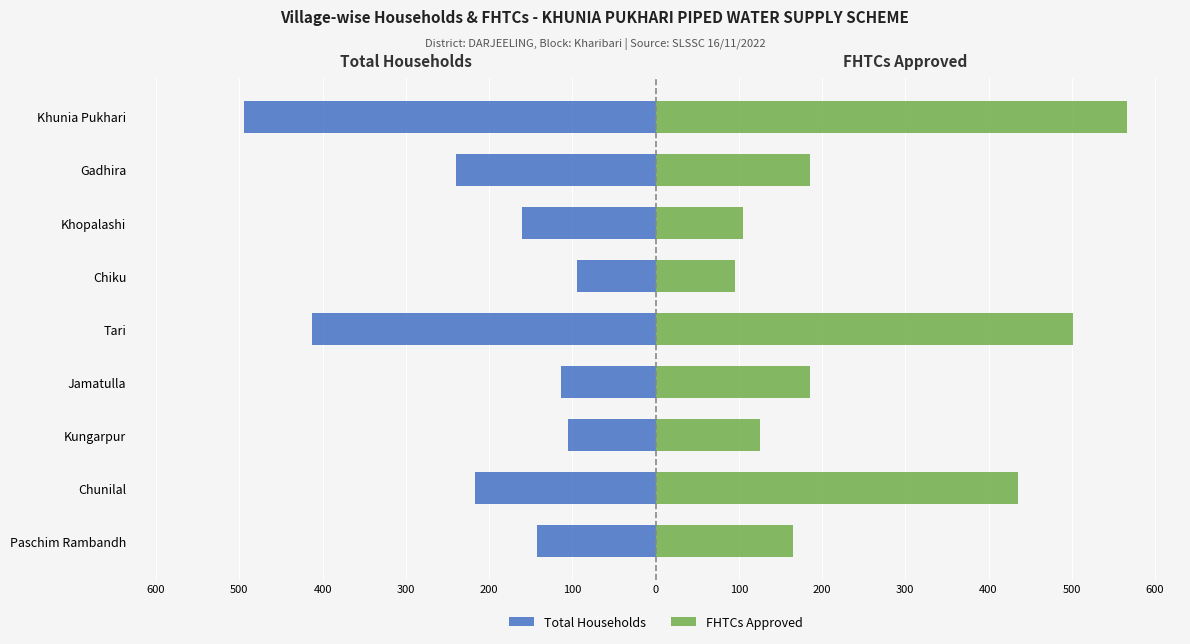

List the series in order of their peak value, lowest first.

Total Households, FHTCs Approved